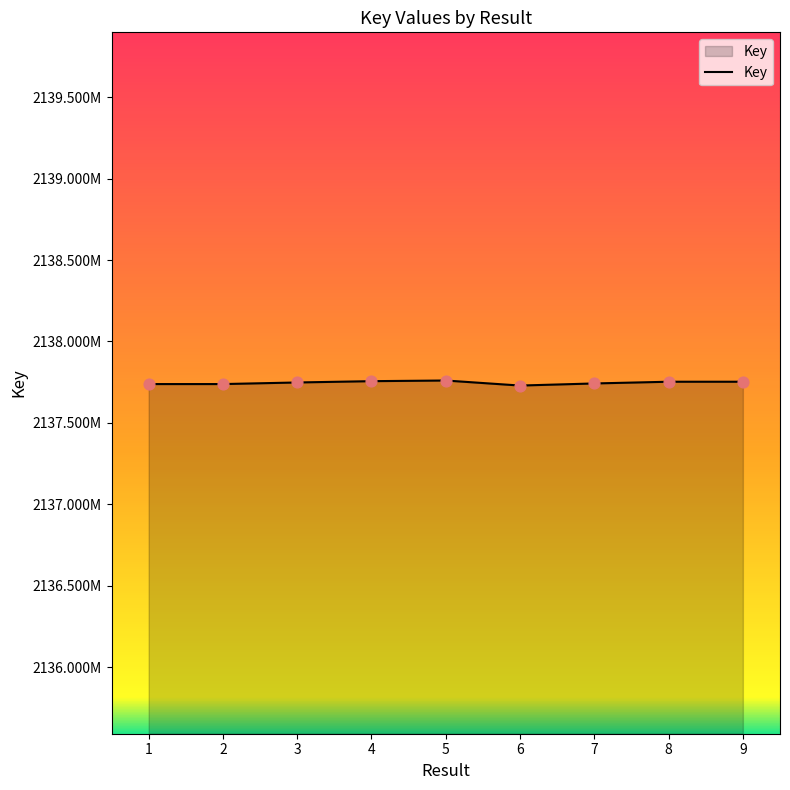

What is the change in value from 5 to 7?

-18082